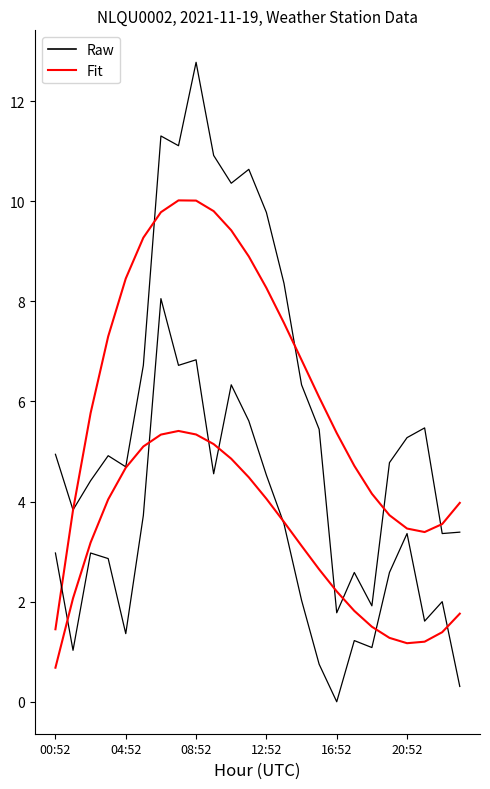

The Wind Gust series shows 0.9 at 16:52. True or false?

False